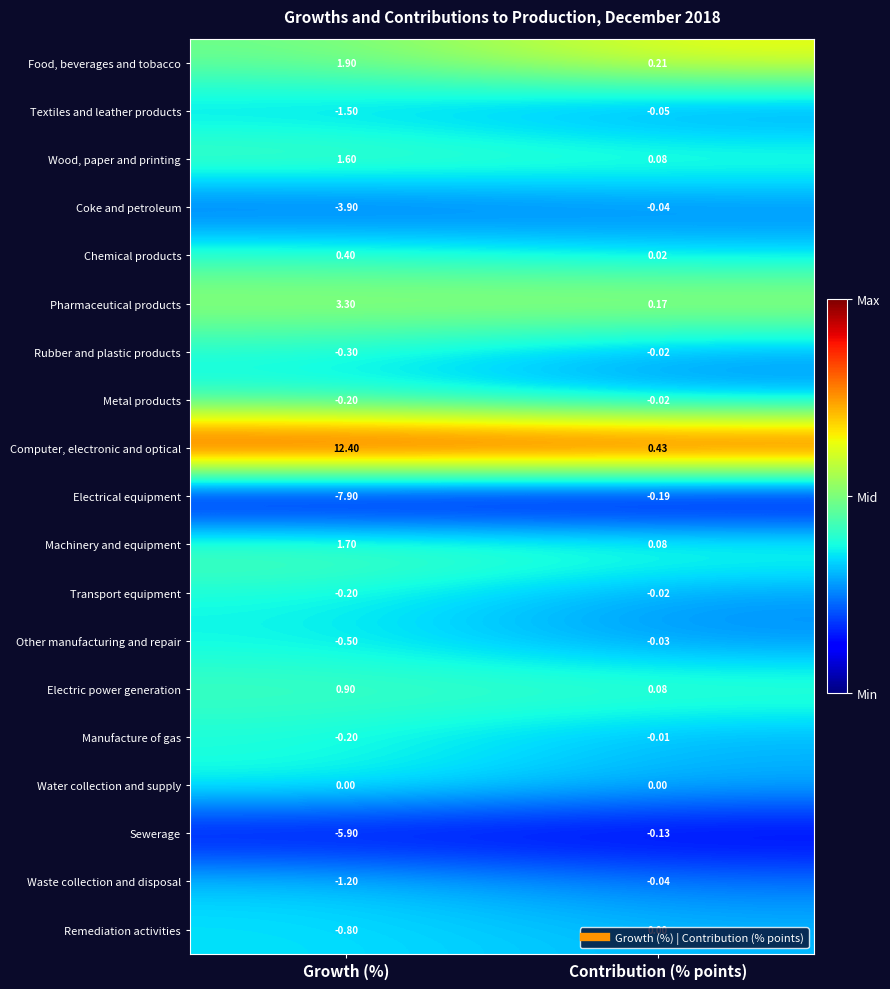

Count the number of data series in this chart.

19